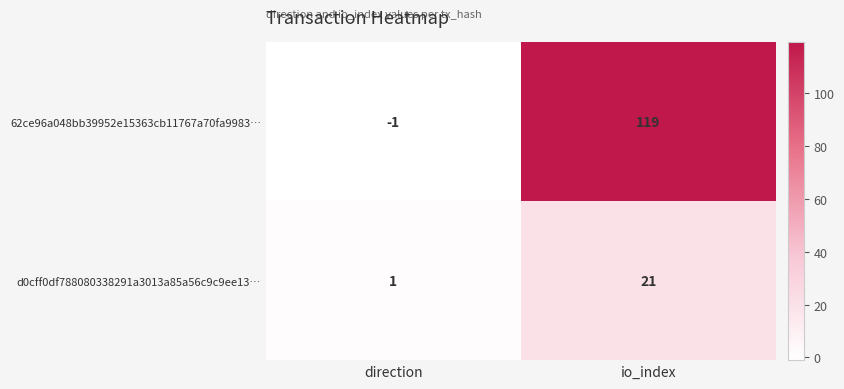

Is it true that d0cff0df788080338291a3013a85a56c9c9ee13… equals 1 at direction?

True